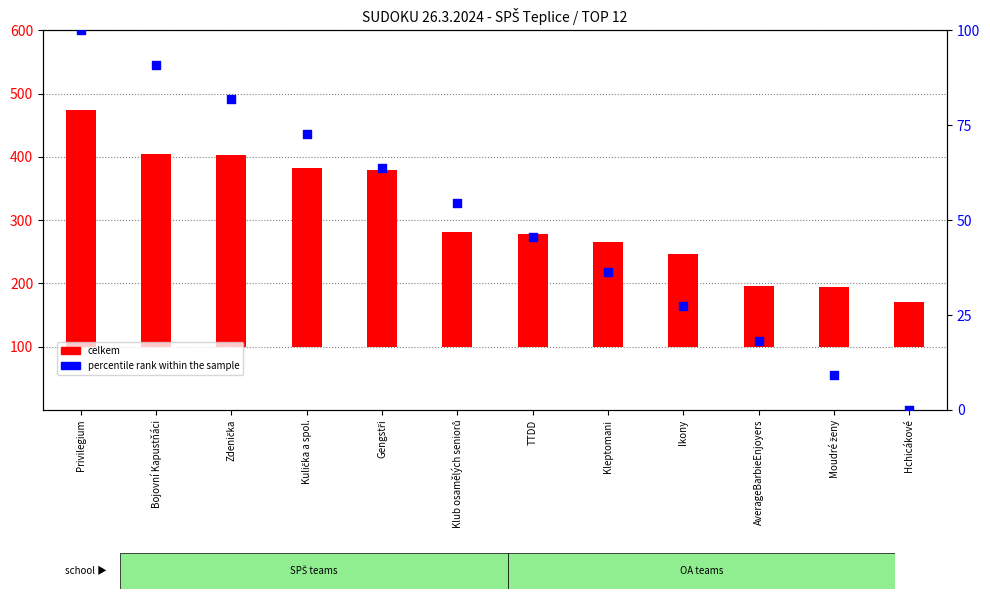

Which series contains the highest Y value?

celkem